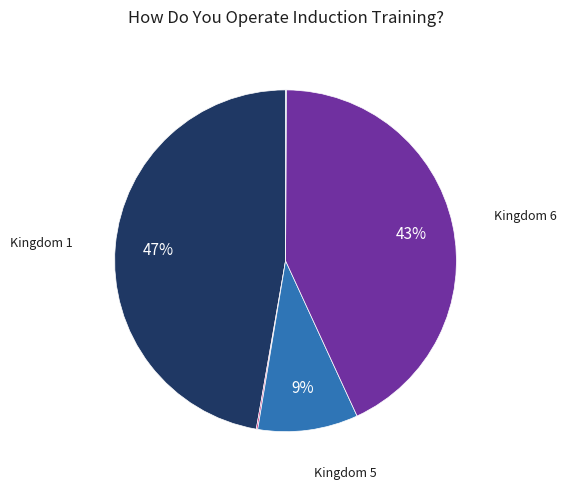

How many segments does this pie chart have?

5